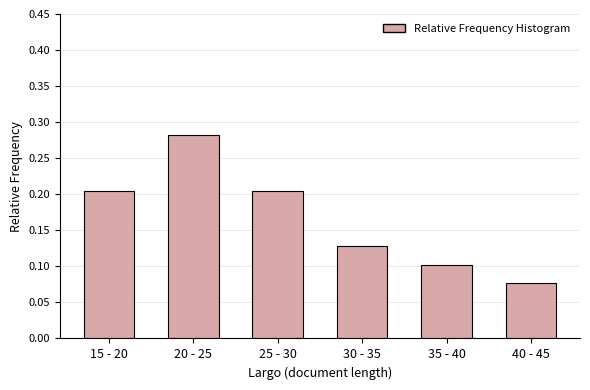

Between 15 - 20 and 35 - 40, which is larger?

15 - 20